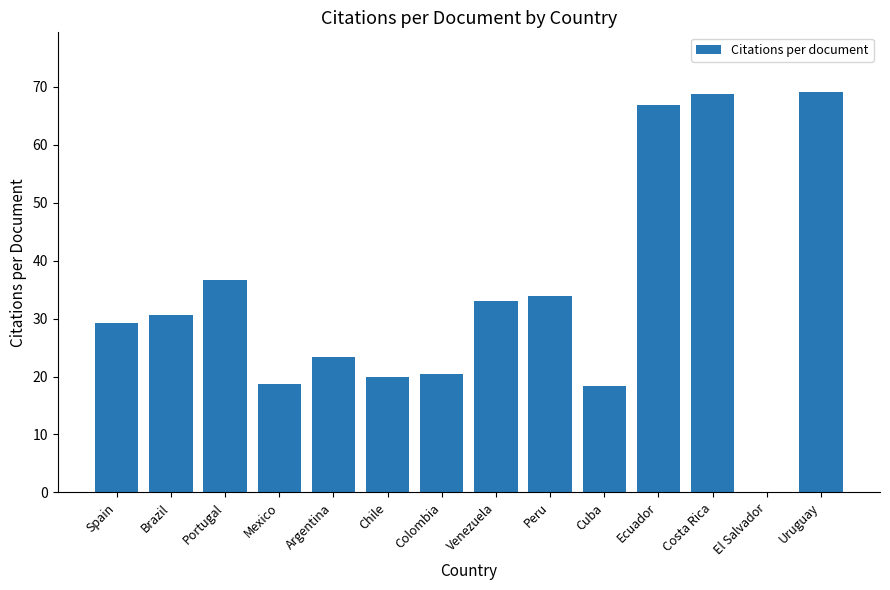

What is the sum of the values at Cuba and Portugal?

55.0